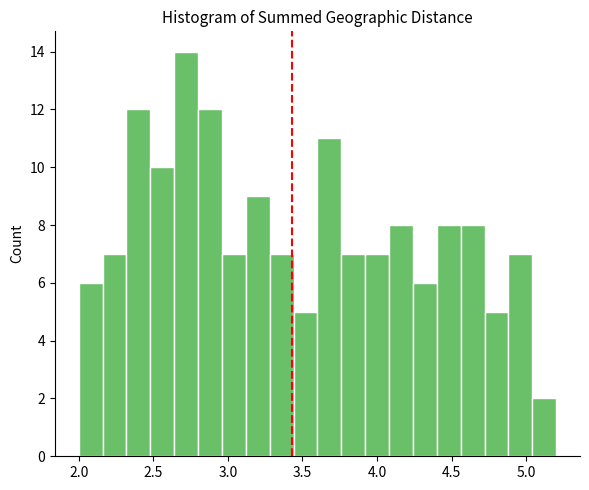

Around what value on the x-axis is the tallest bar? Give the approximate position of its centre, as read against the axis.

2.70